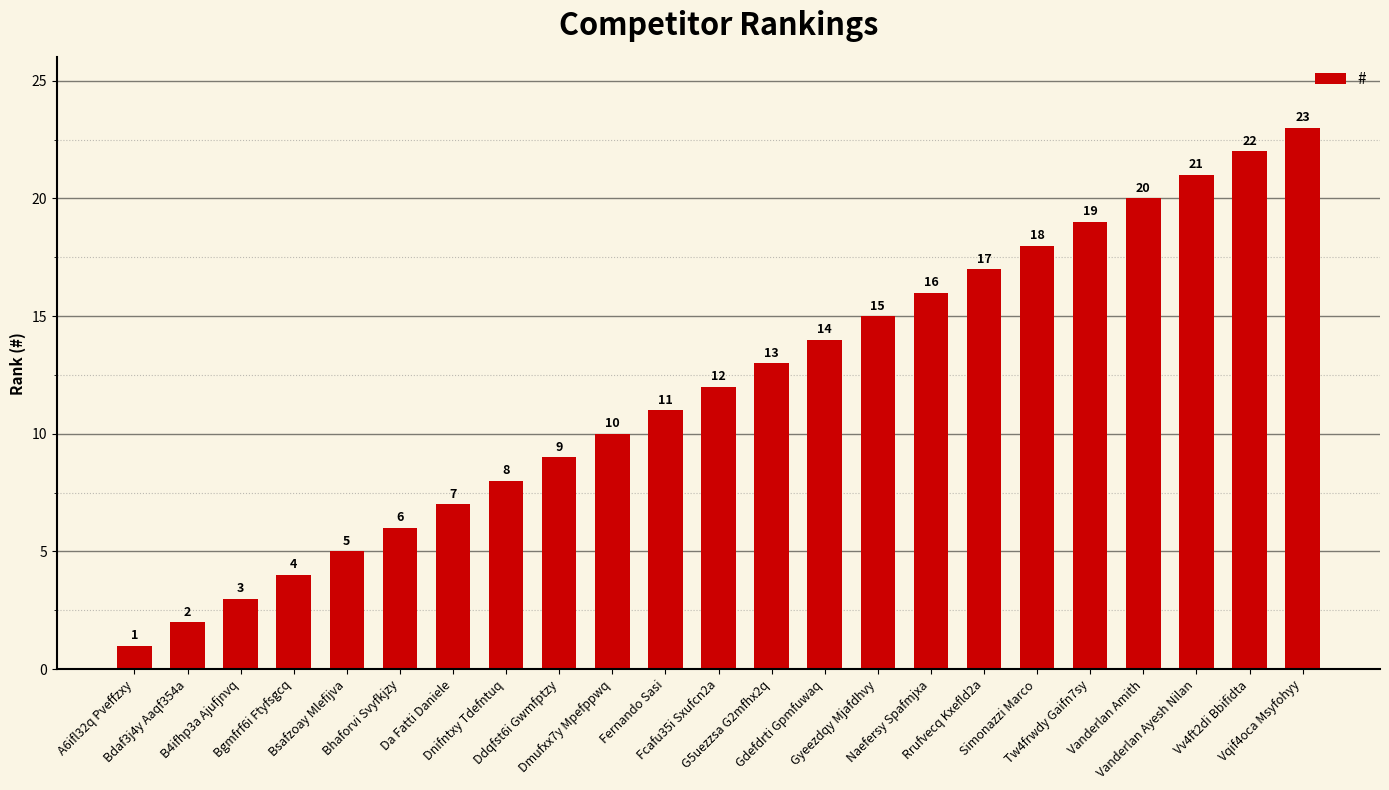

Rank the categories by value from highest to lowest.

Vqif4oca Msyfohyy, Vv4ft2di Bbifidta, Vanderlan Ayesh Nilan, Vanderlan Amith, Tw4frwdy Gaifn7sy, Simonazzi Marco, Rrufvecq Kxefld2a, Naefersy Spafmjxa, Gyeezdqy Mjafdhvy, Gdefdrti Gpmfuwaq, G5uezzsa G2mfhx2q, Fcafu35i Sxufcn2a, Fernando Sasi, Dmufxx7y Mpefppwq, Ddqfst6i Gwmfptzy, Dnifntxy Tdefntuq, Da Fatti Daniele, Bhaforvi Svyfkjzy, Bsafzoay Mlefijva, Bgmfrf6i Ftyfsgcq, B4ifhp3a Ajufjnvq, Bdaf3j4y Aaqf354a, A6ifl32q Pveffzxy